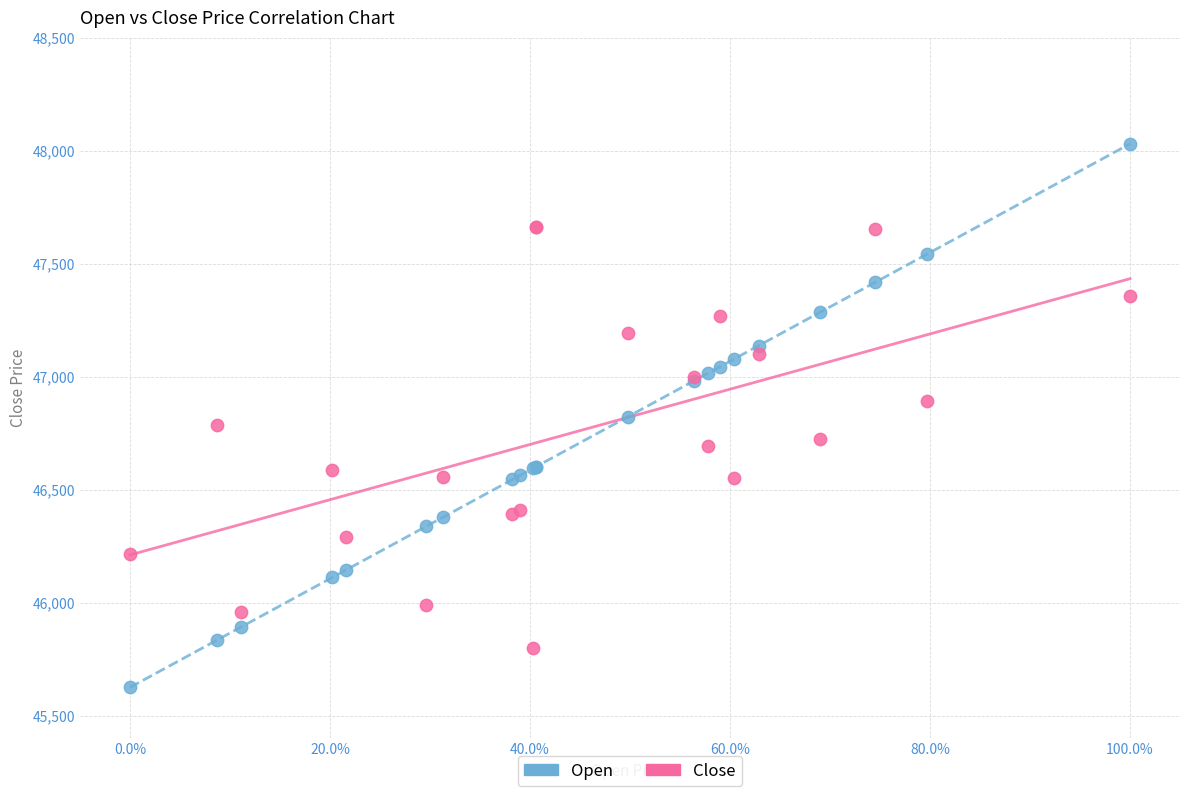

Which series contains the highest Y value?

Open